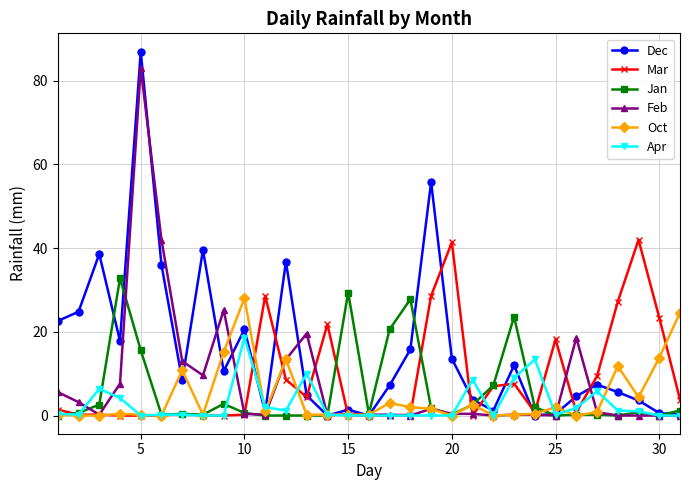

What is the maximum value for Jan?

32.8